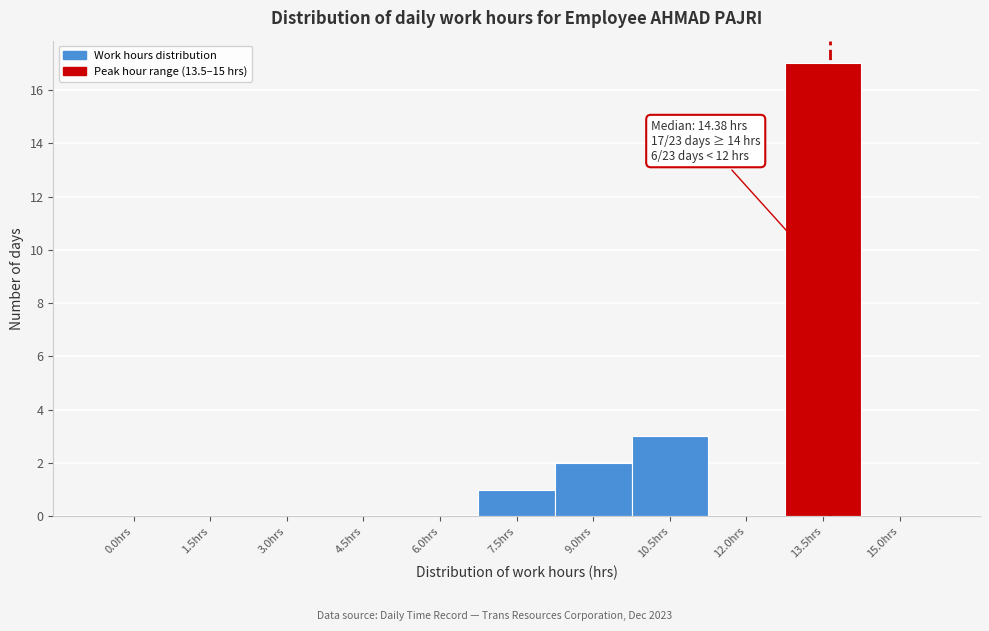

Reading left to right, list all the values displayed in this chart.

0.0hrs=0	1.5hrs=0	3.0hrs=0	4.5hrs=0	6.0hrs=0	7.5hrs=1	9.0hrs=2	10.5hrs=3	12.0hrs=0	13.5hrs=17	15.0hrs=0